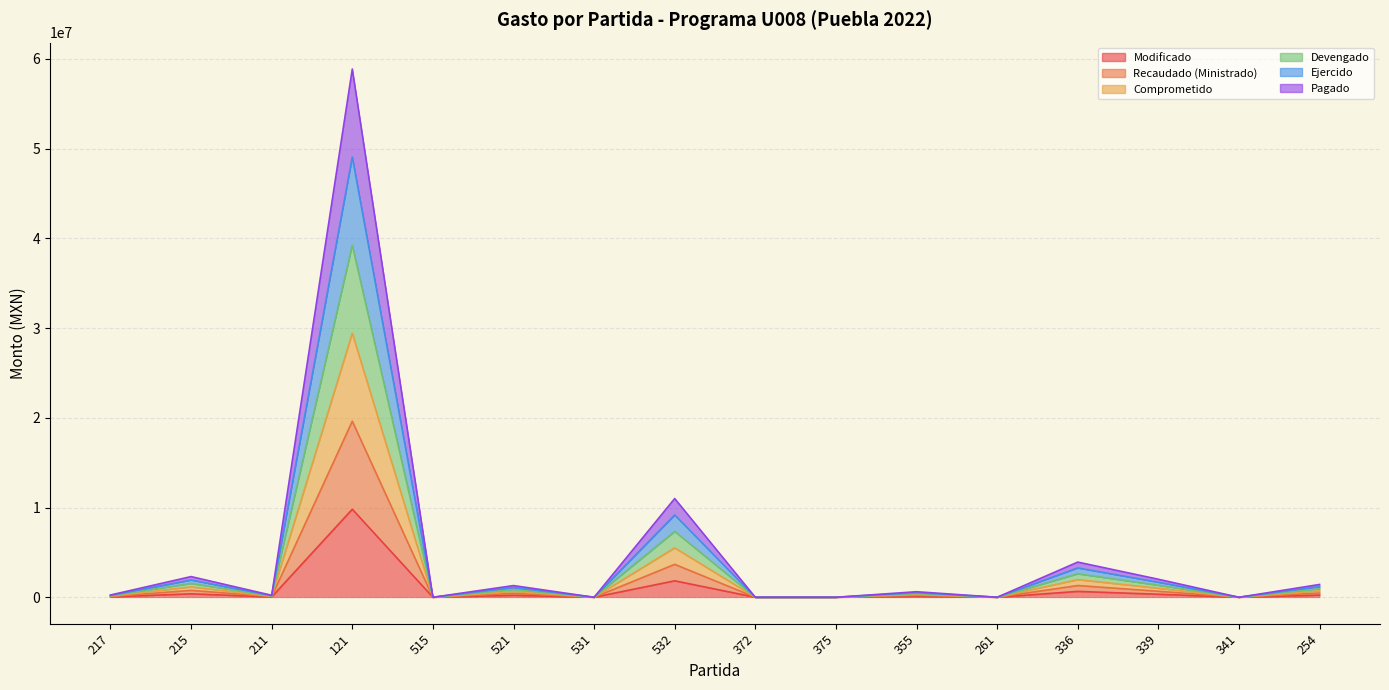

What are all the series names shown in the legend?

Modificado, Recaudado (Ministrado), Comprometido, Devengado, Ejercido, Pagado